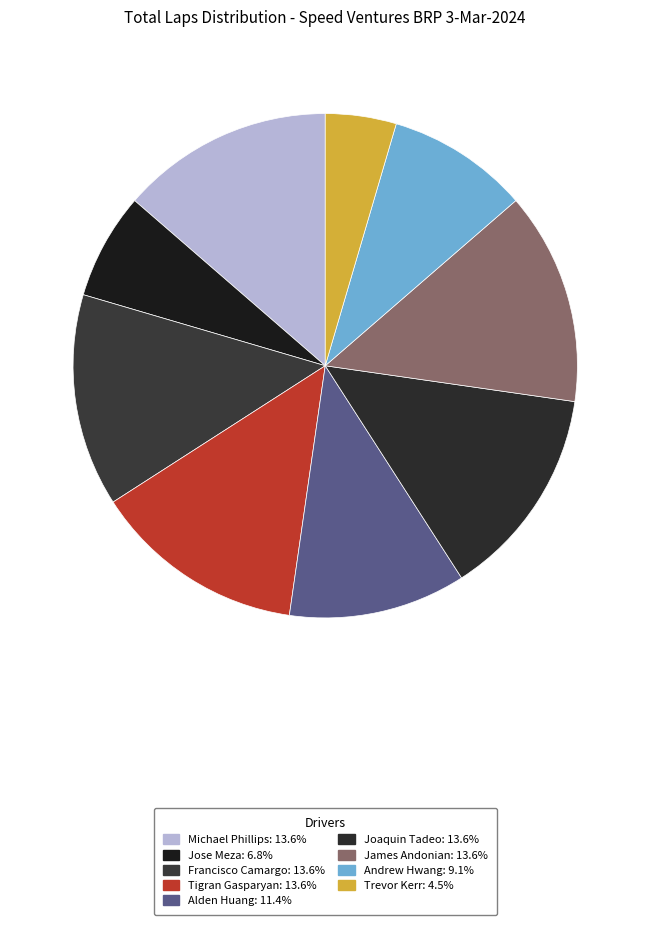

Which category has the smallest portion of the pie?

Trevor Kerr